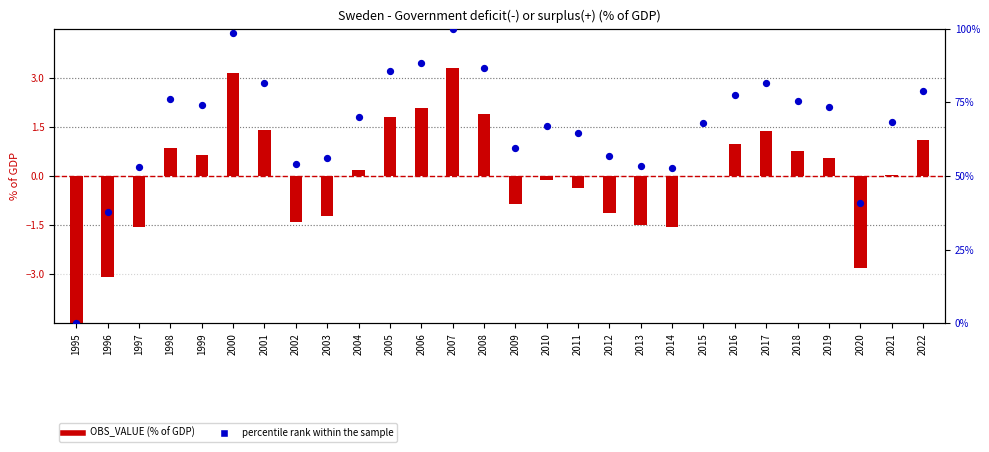

What is the total value across all series at 2019?

73.8